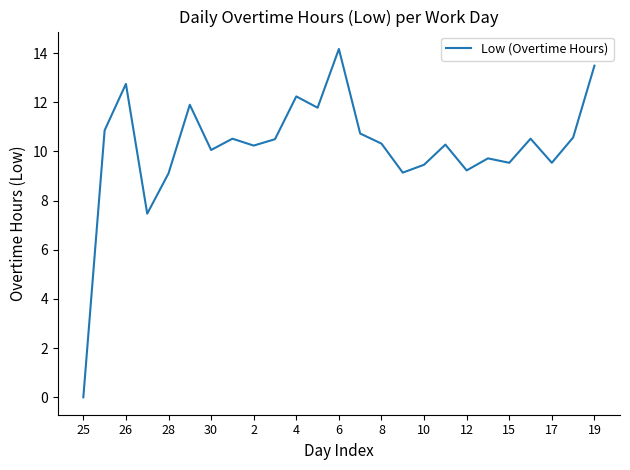

What is the maximum value shown in the chart?

14.2